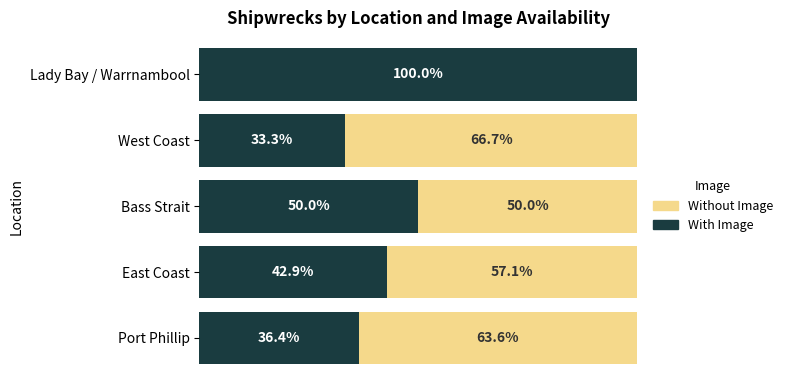

At which label does With Image reach its peak?

Lady Bay / Warrnambool